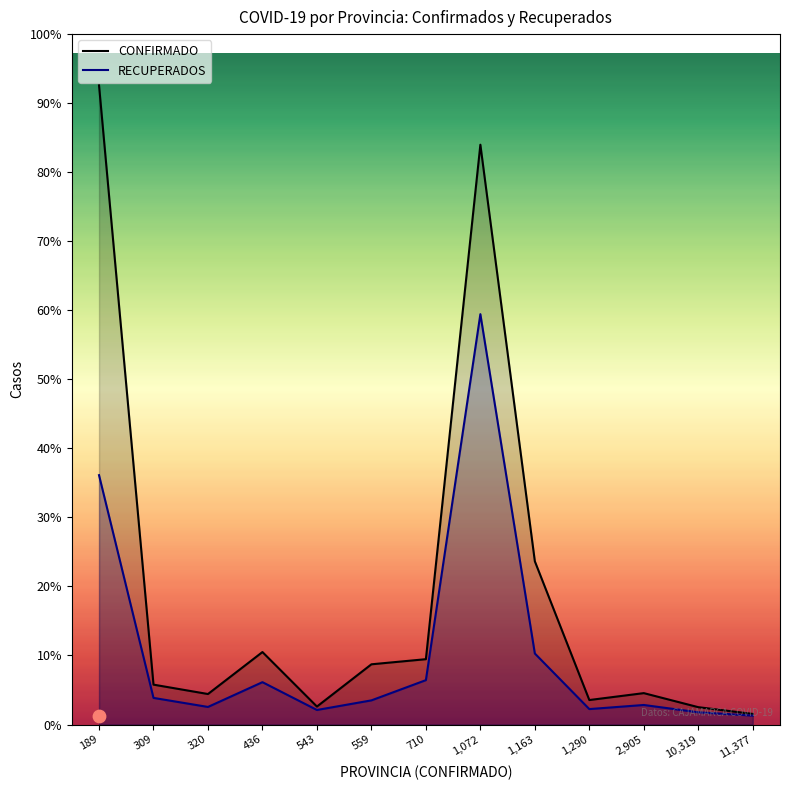

What are all the series names shown in the legend?

CONFIRMADO, RECUPERADOS